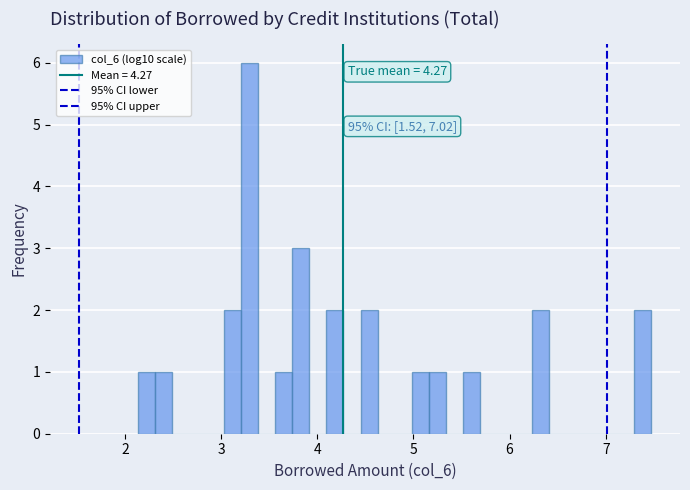

Read against the x-axis, roughly where is the centre of the tallest bar?

3.3